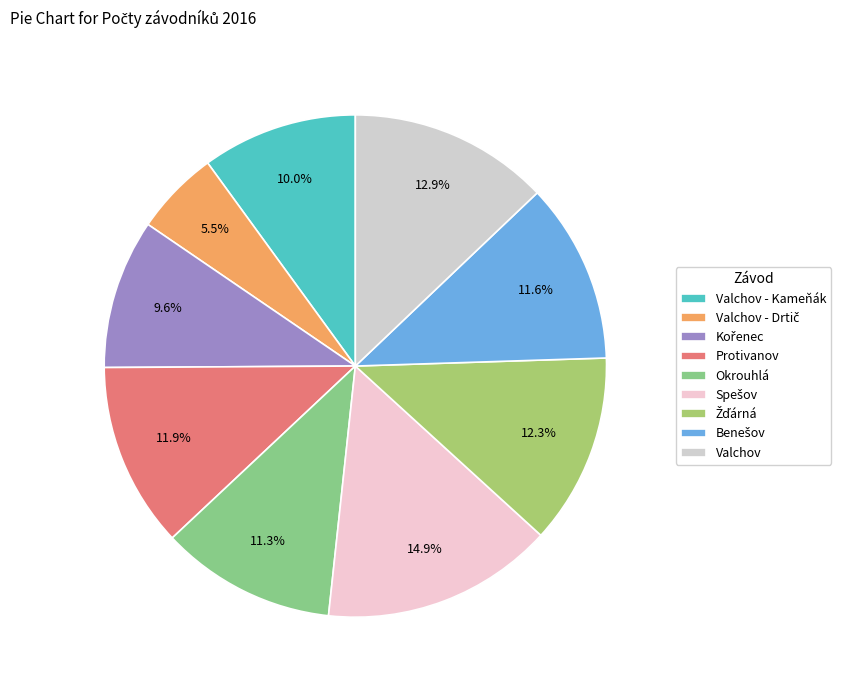

To the nearest percent, what percentage of the pie is Okrouhlá?

11%